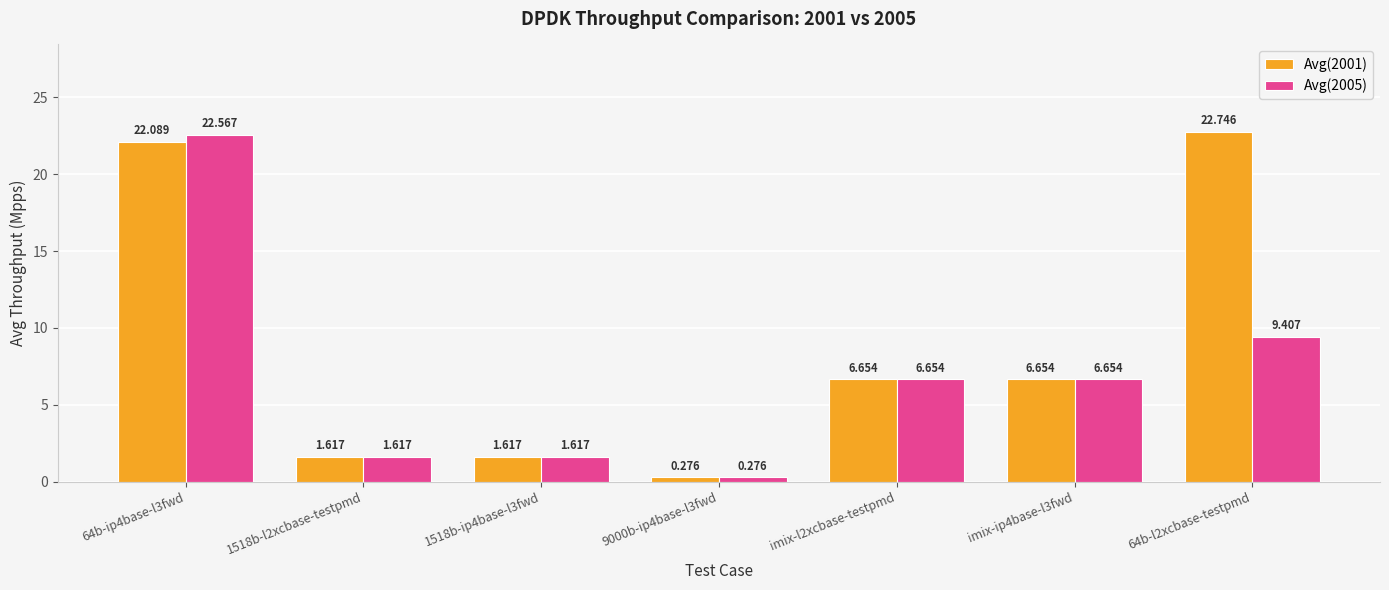

Is the value of Avg(2001) at 1518b-ip4base-l3fwd greater than the value of Avg(2005) at imix-l2xcbase-testpmd?

No